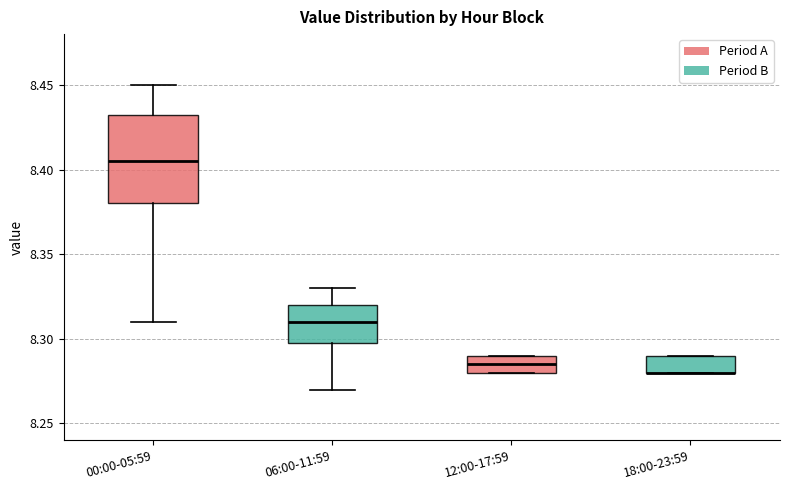

Comparing the boxes themselves (not the whiskers), which one is the tallest?

00:00-05:59